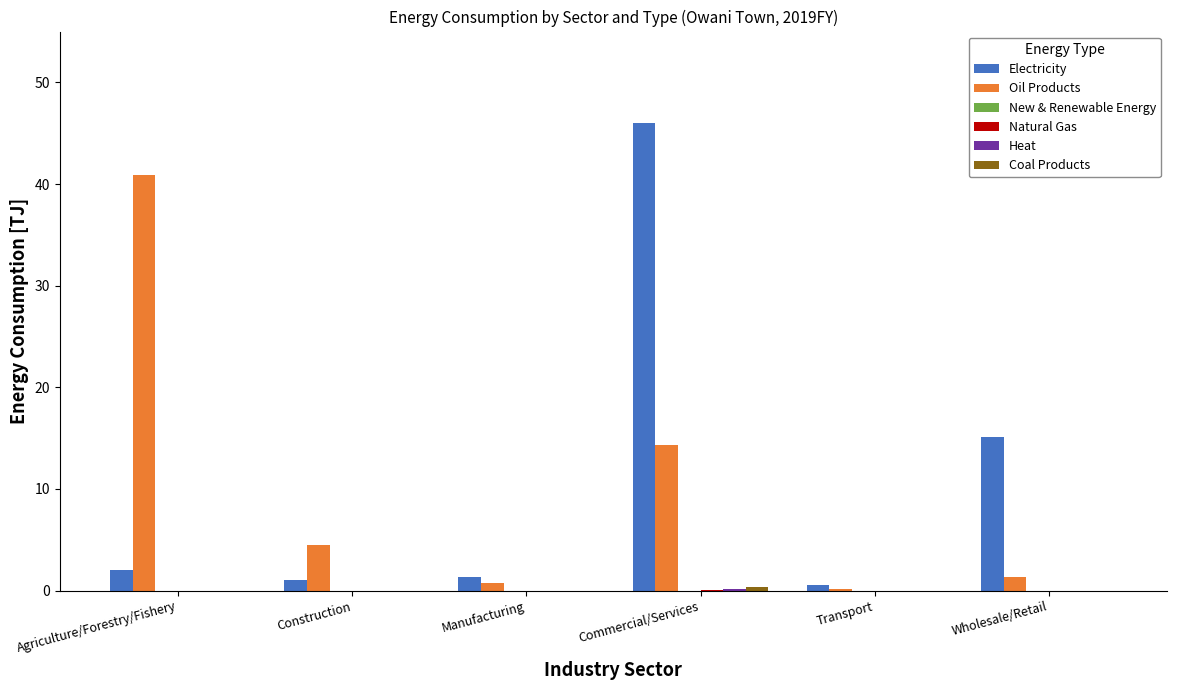

At which category is the sum across all series the highest?

Commercial/Services